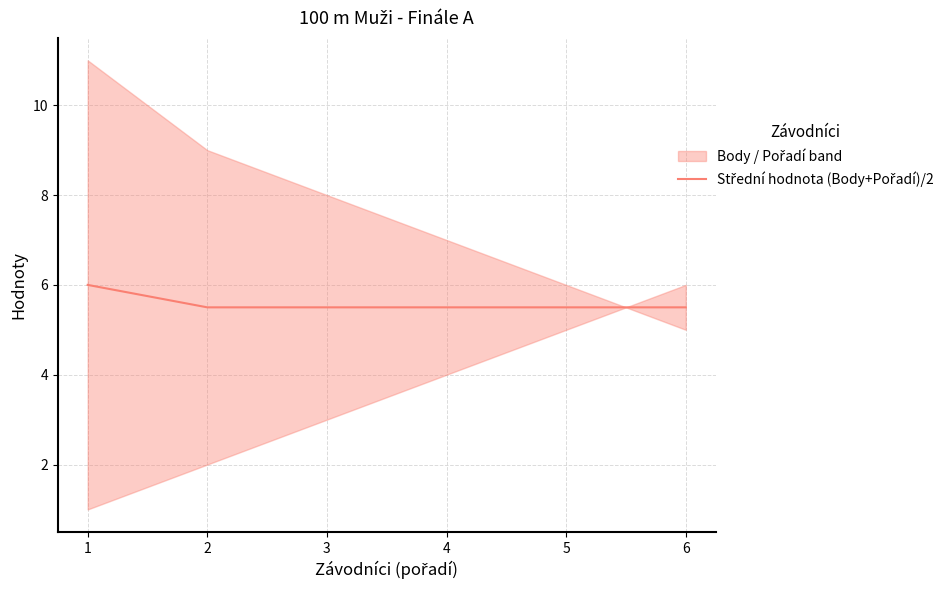

The value at 3 is 1.4. True or false?

False